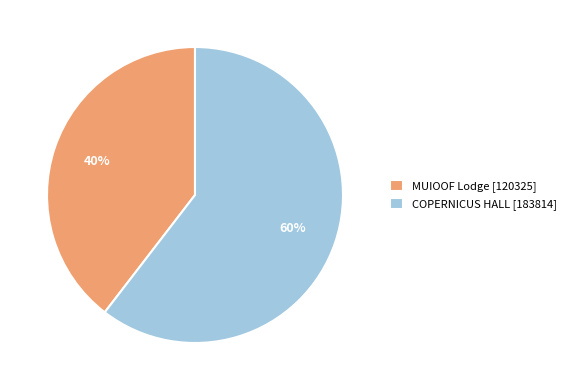

How many segments does this pie chart have?

2